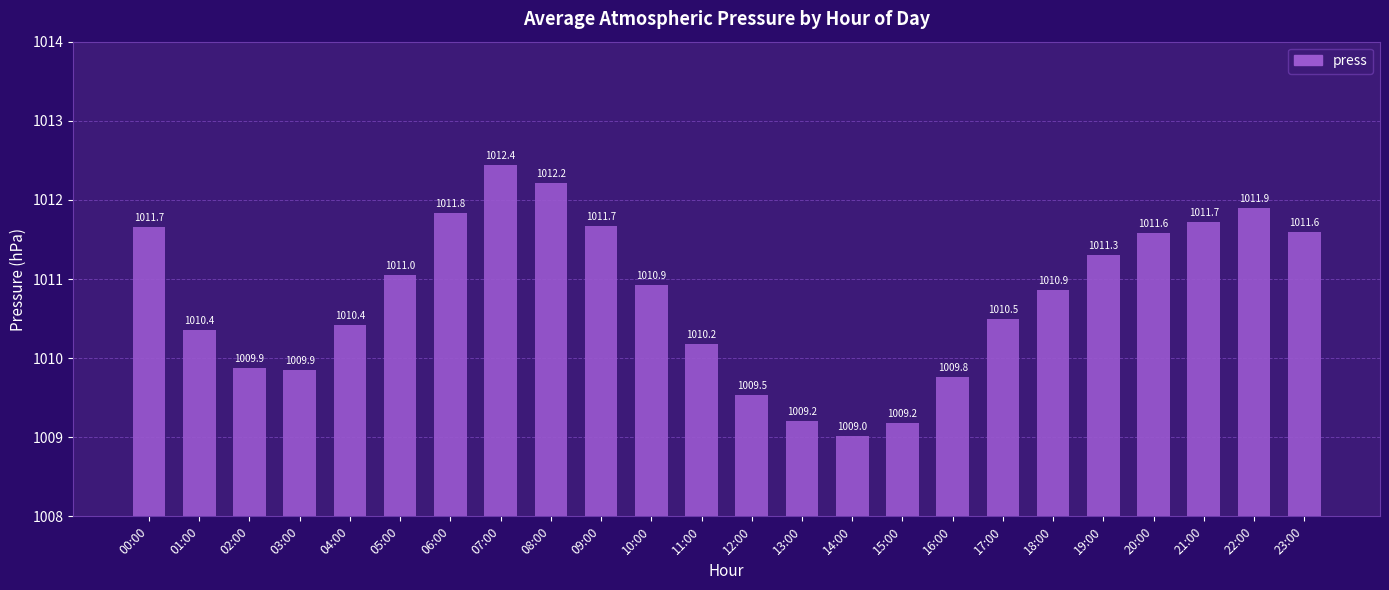

What is the label of the 3rd bar from the left?

02:00